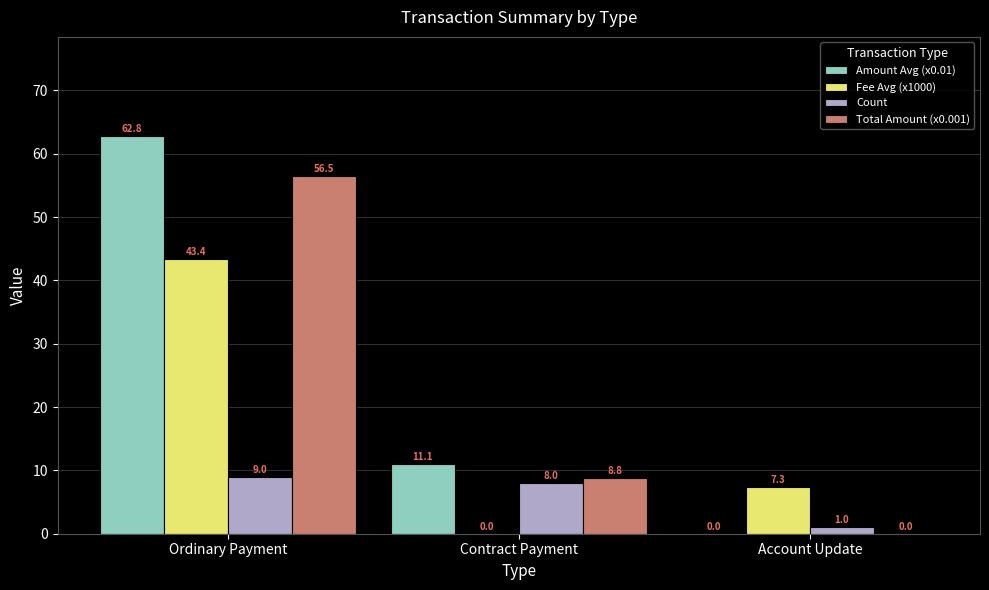

What value does the Total Amount (x0.001) series have at Ordinary Payment?

56.5